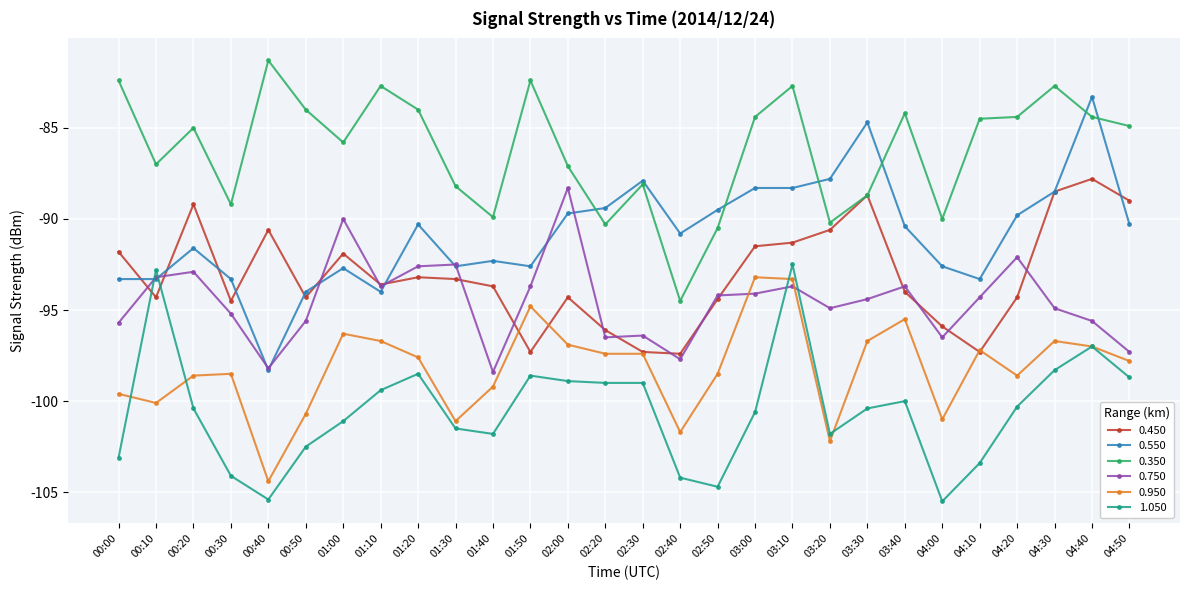

True or false: 0.350 and 0.750 intersect in this chart.

False